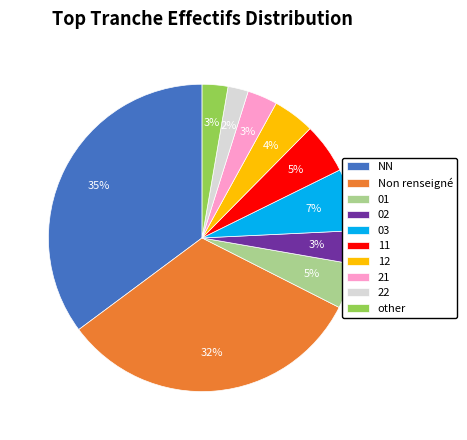

Combined, do 22 and NN account for over 50%?

No